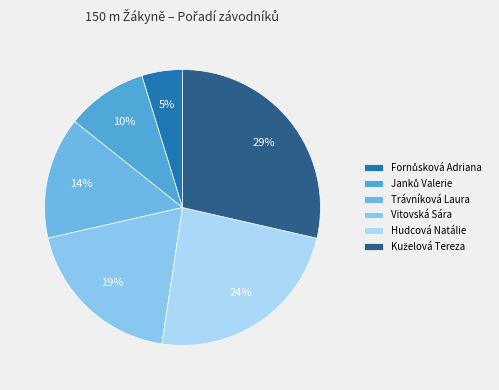

Which category has the biggest portion of the pie?

Kuželová Tereza